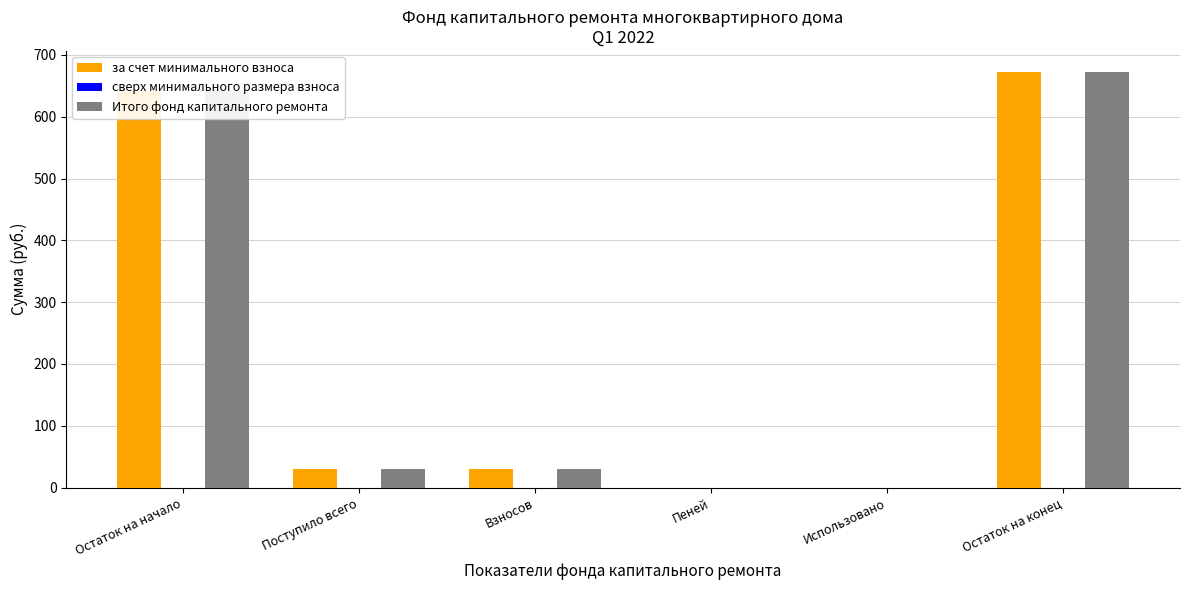

How many groups of bars are there?

6